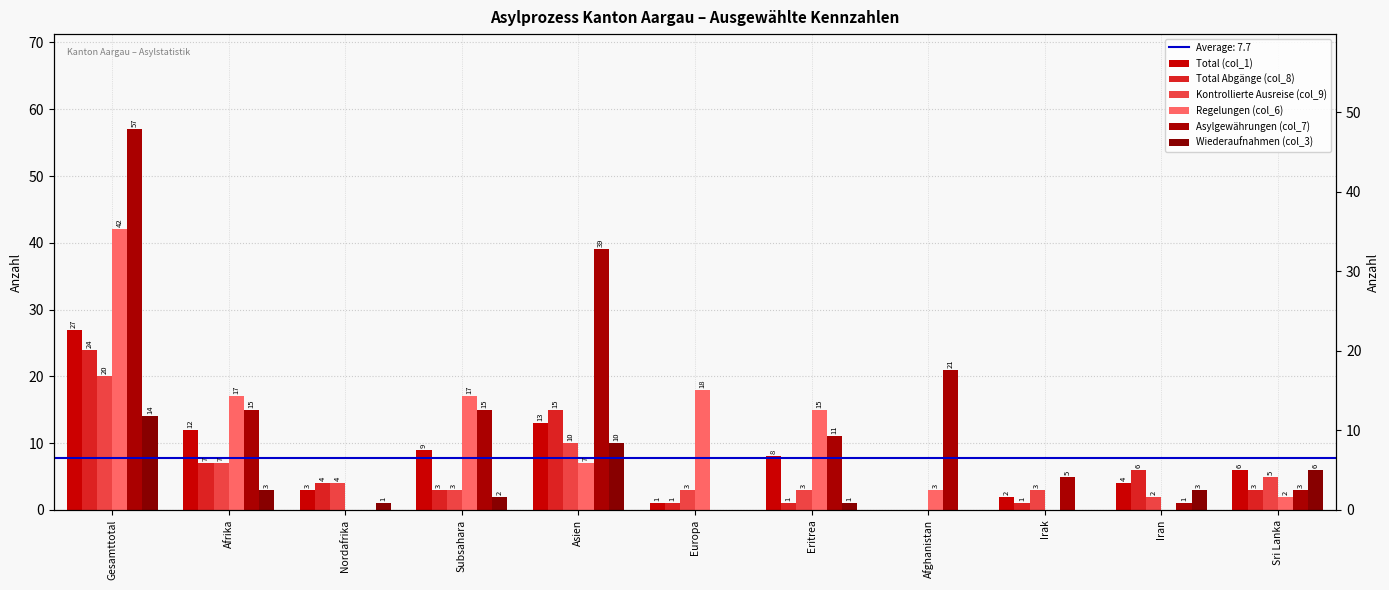

Is it true that Asylgewährungen (col_7) equals 9 at Afghanistan?

False